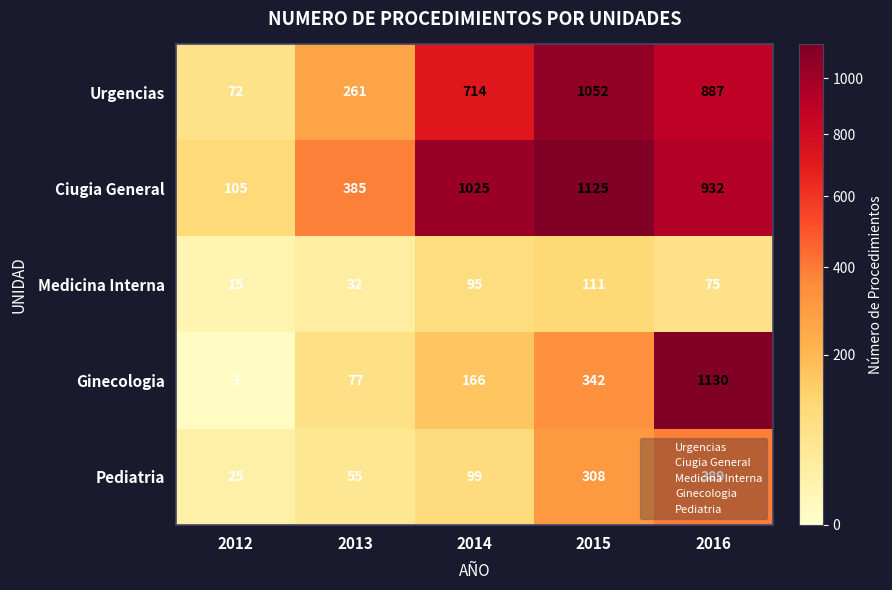

What is the difference between the Urgencias values at 2015 and 2012?

980